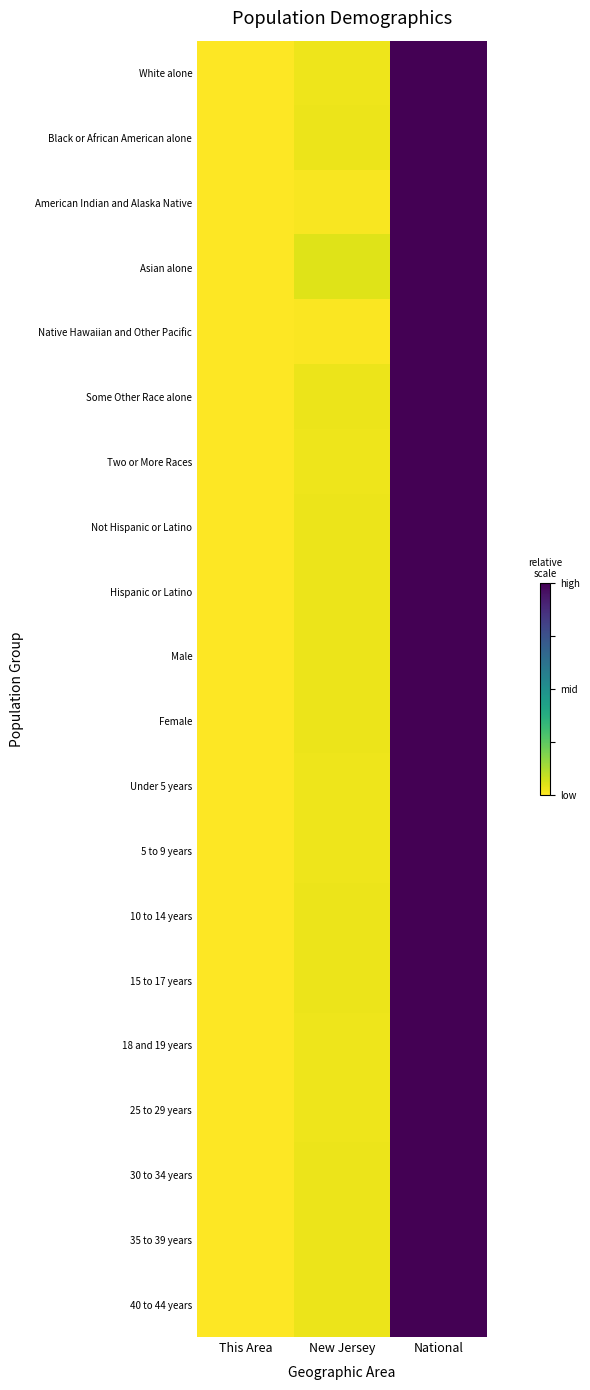

Rank the series by their maximum value, from highest to lowest.

White alone, Black or African American alone, American Indian and Alaska Native, Asian alone, Native Hawaiian and Other Pacific, Some Other Race alone, Two or More Races, Not Hispanic or Latino, Hispanic or Latino, Male, Female, Under 5 years, 5 to 9 years, 10 to 14 years, 15 to 17 years, 18 and 19 years, 25 to 29 years, 30 to 34 years, 35 to 39 years, 40 to 44 years